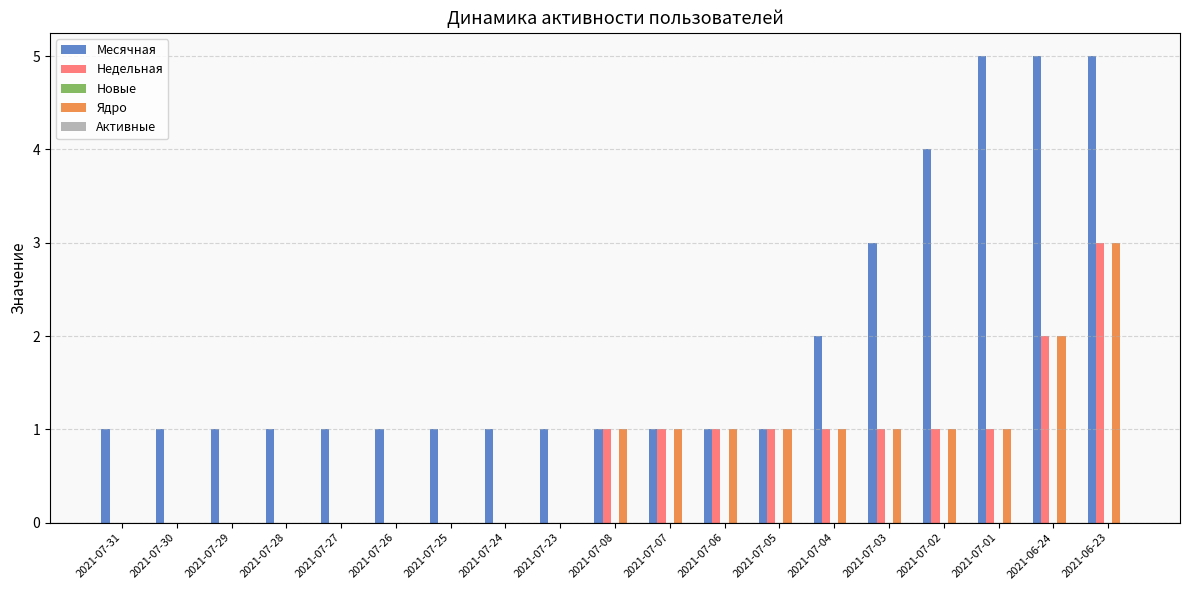

Is it true that Ядро equals 1 at 2021-07-02?

True